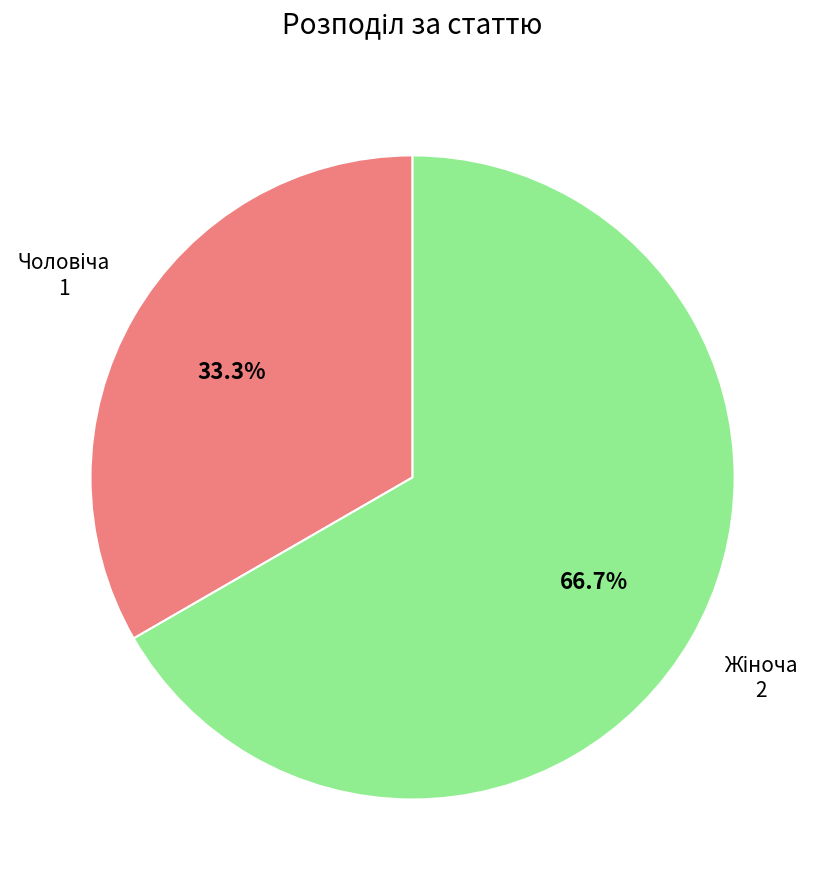

Is there a majority slice in this chart?

Yes